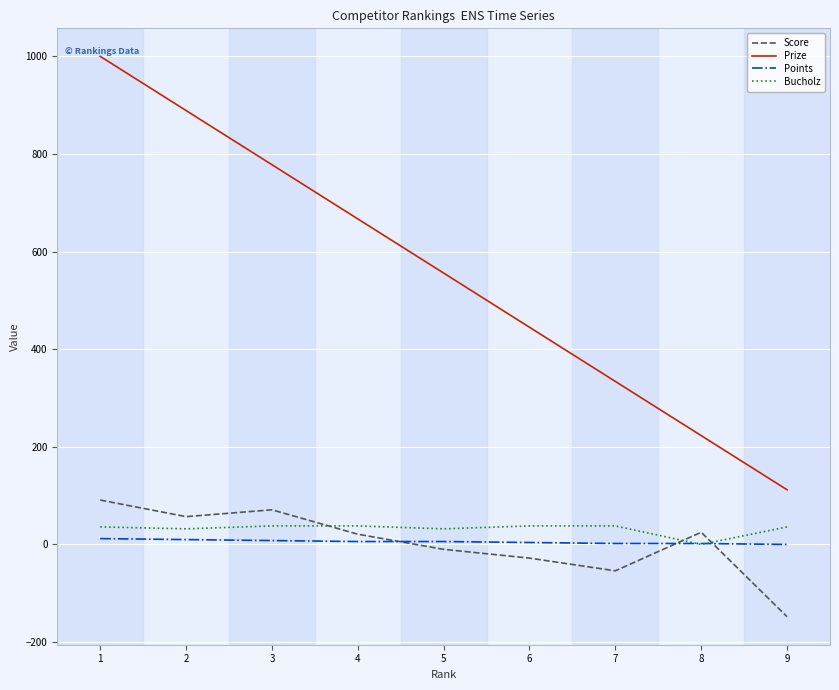

At which label is Score closest to -28?

6